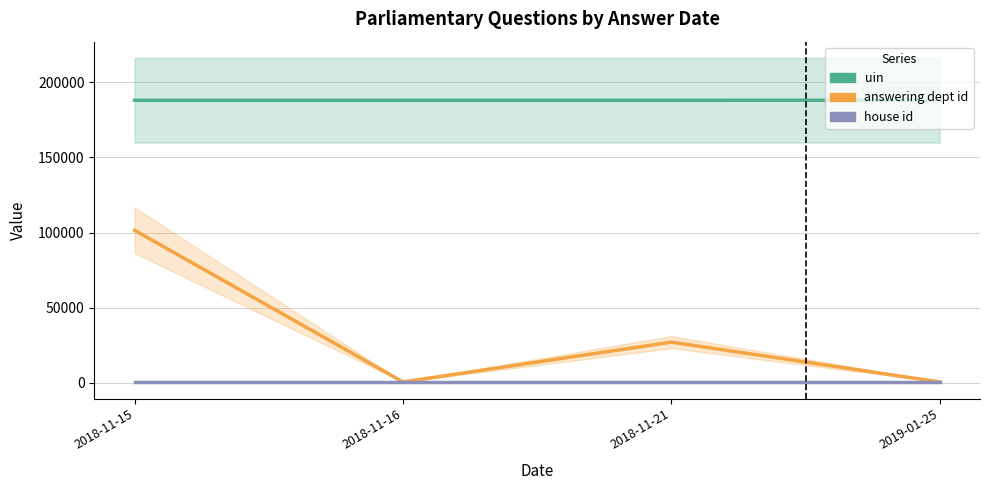

What is the label of the 1st point from the right?

2019-01-25